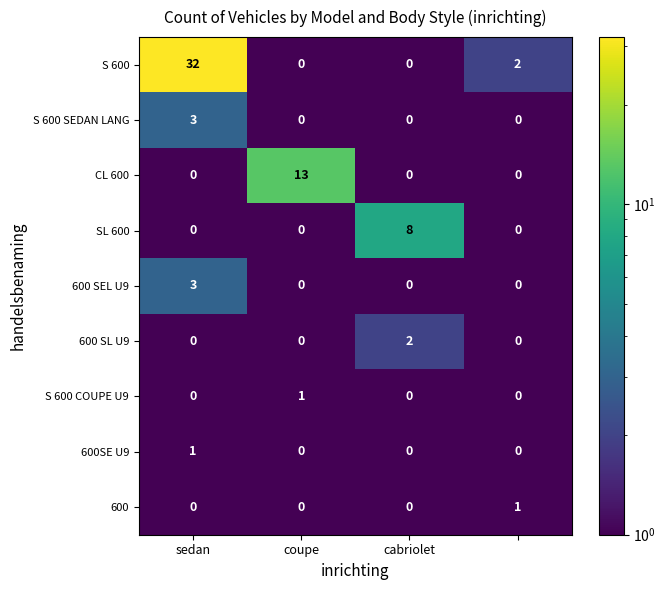

Count the S 600 COUPE U9 values in the range 0 to 1.

4